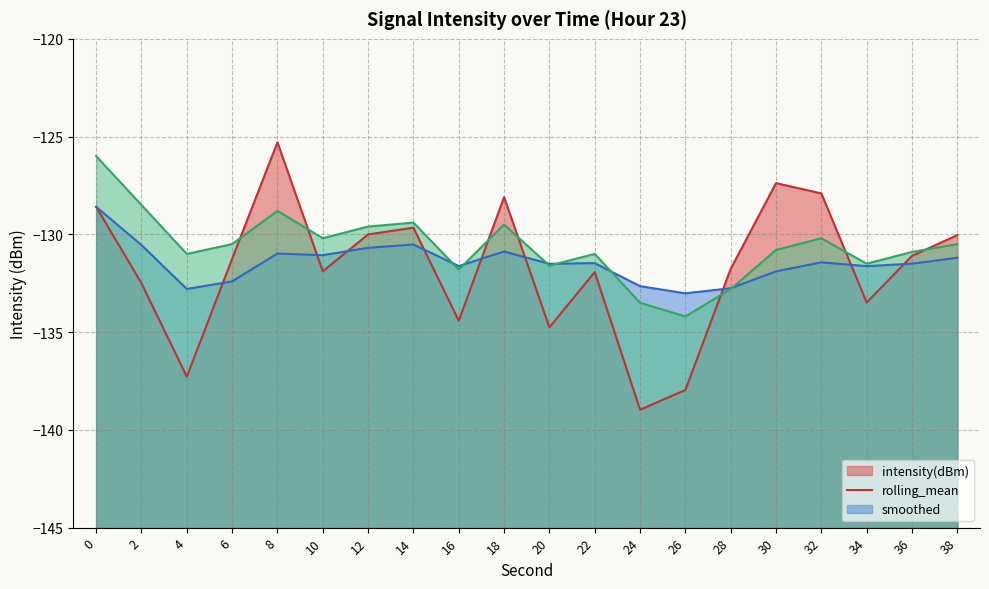

List the series in order of their overall mean, highest first.

smoothed (line), rolling_mean (line), intensity(dBm) (line)